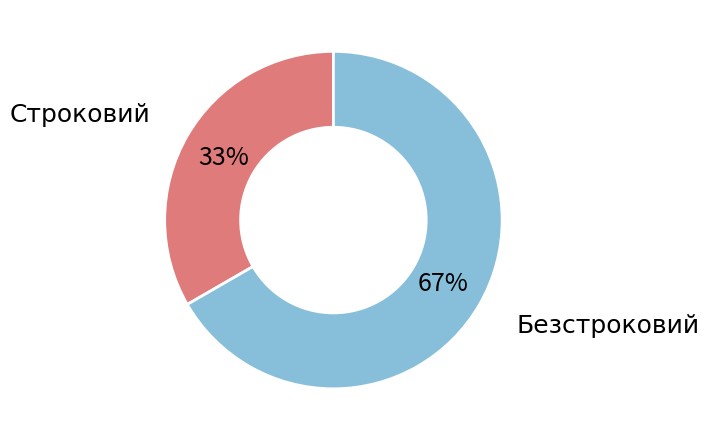

To the nearest percent, what is the average slice percentage?

50%